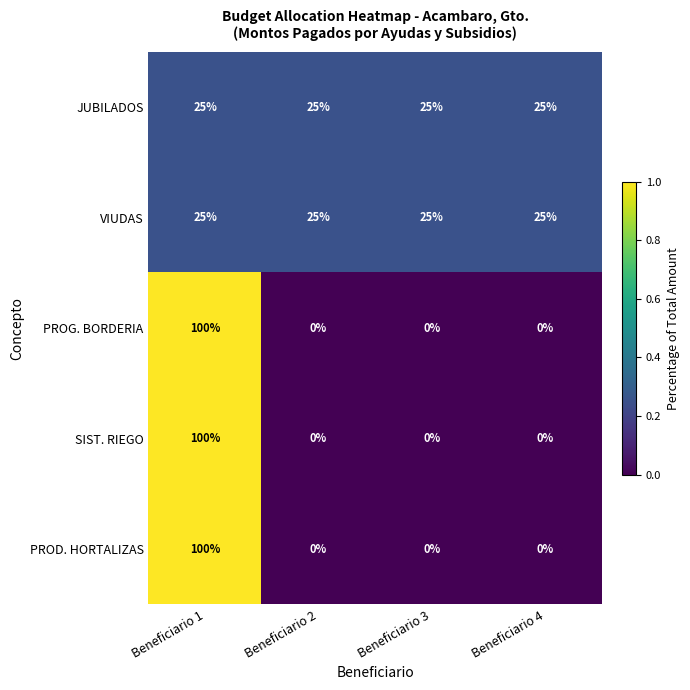

True or false: PROG. BORDERIA has a value of 0 at Beneficiario 3.

True